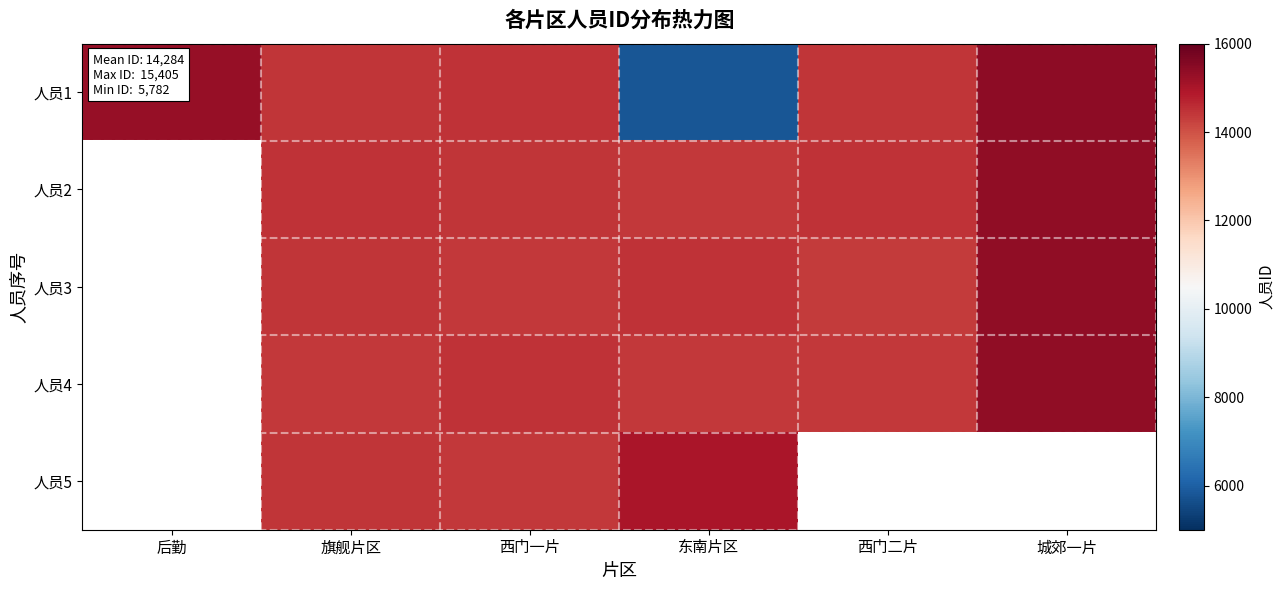

True or false: 人员2 has a value of 3401.1 at 东南片区.

False